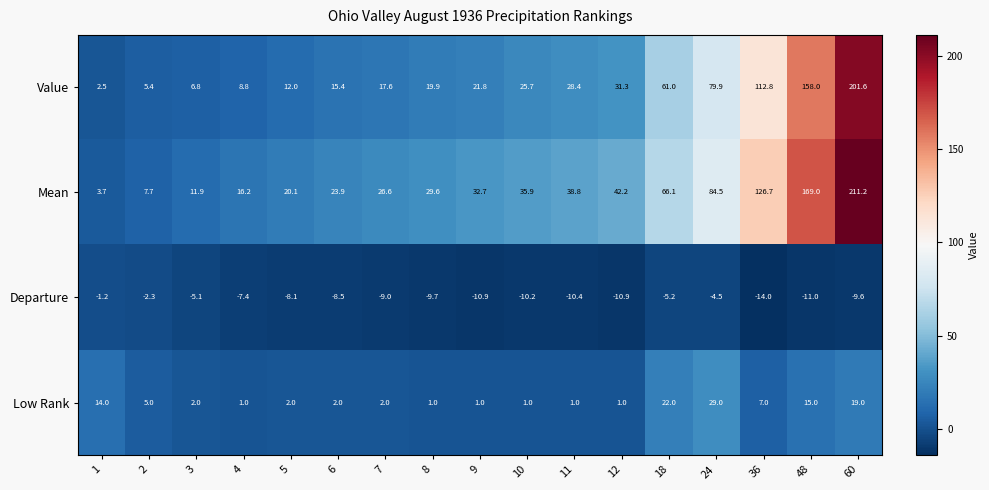

The Mean series shows 32.7 at 9. True or false?

True